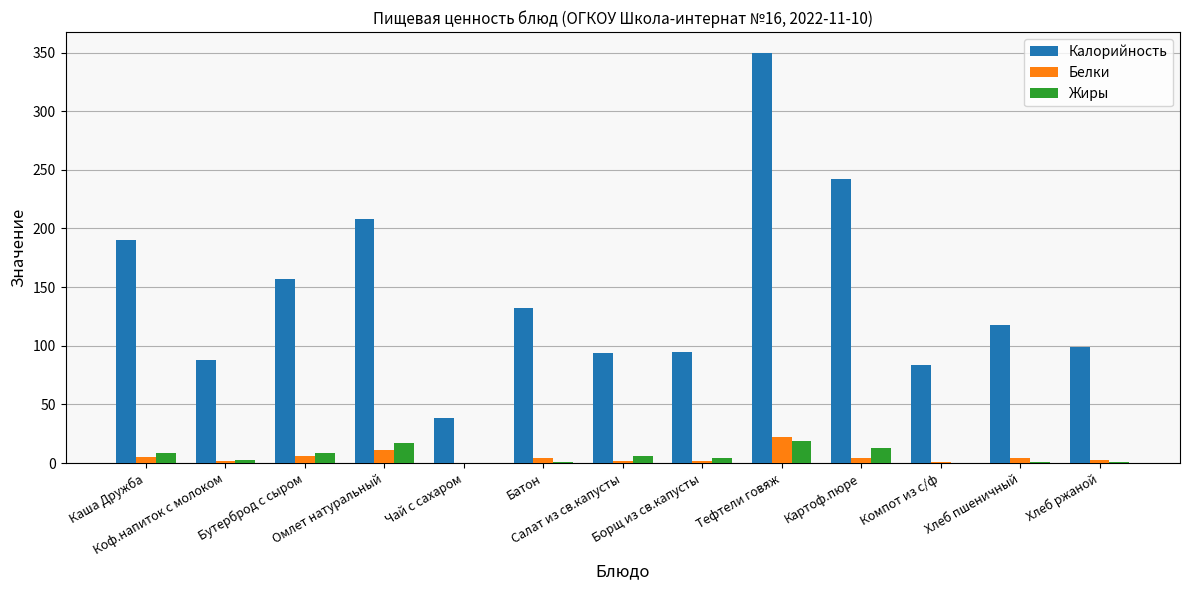

How many series are shown in this chart?

3